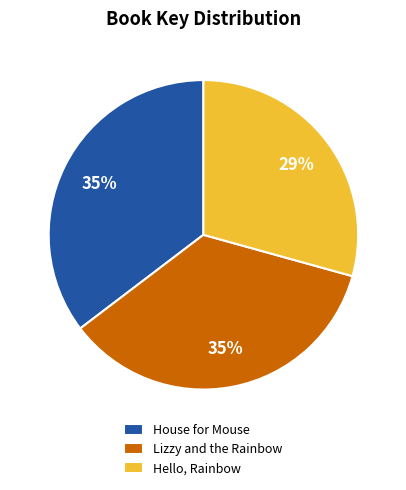

Approximately how many times larger is the value at House for Mouse compared to Hello, Rainbow?

1.2